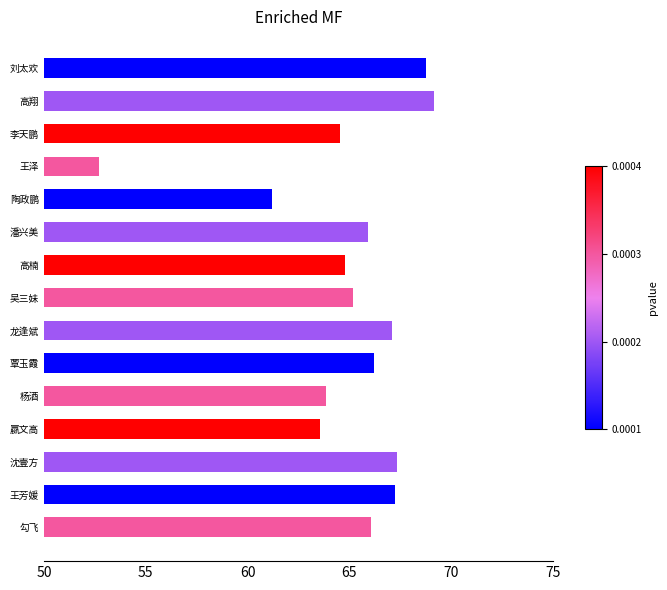

Which has a higher value, 刘太欢 or 李天鹏?

刘太欢